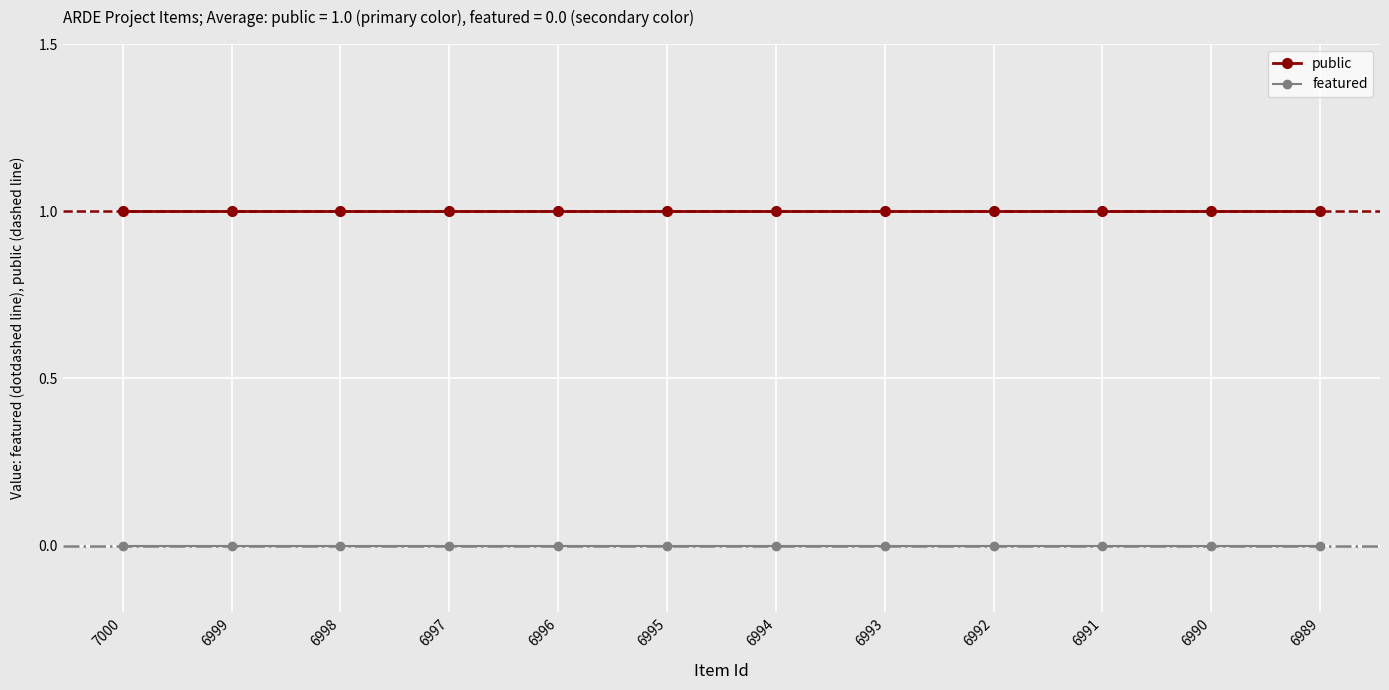

At how many categories does at least one series exceed 0?

12